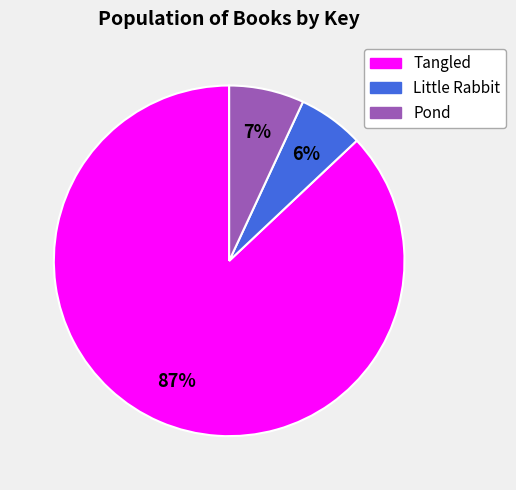

Combined, do Little Rabbit and Pond account for over 50%?

No